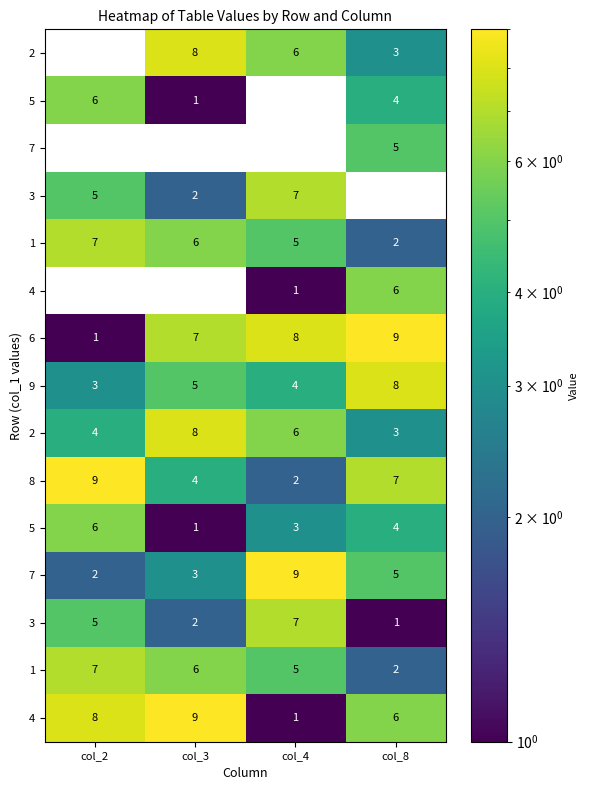

What is the greatest value displayed?

9.0